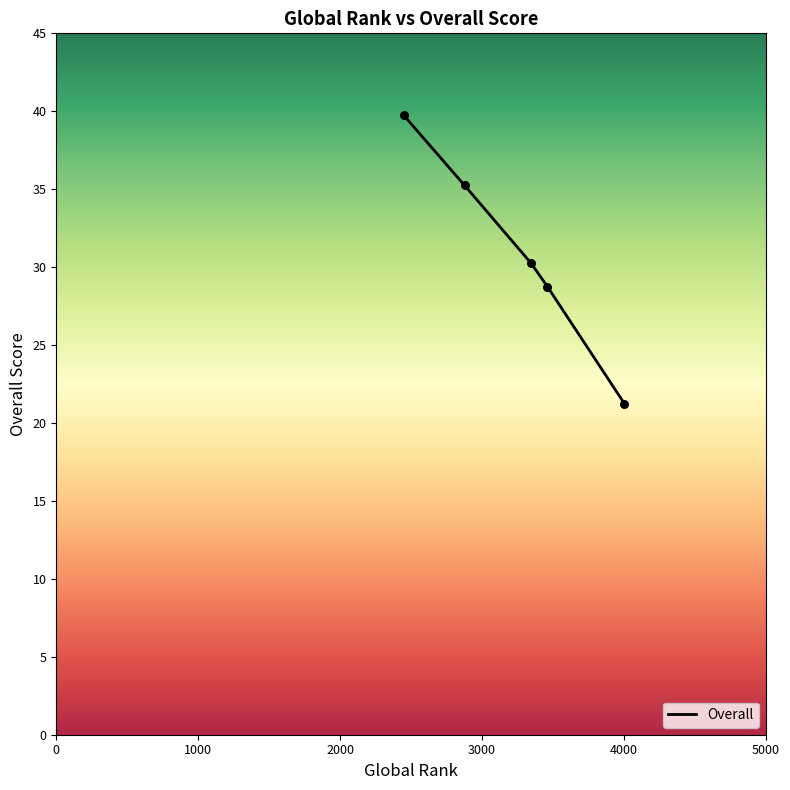

Which has a higher value, 4000 or 3000?

4000